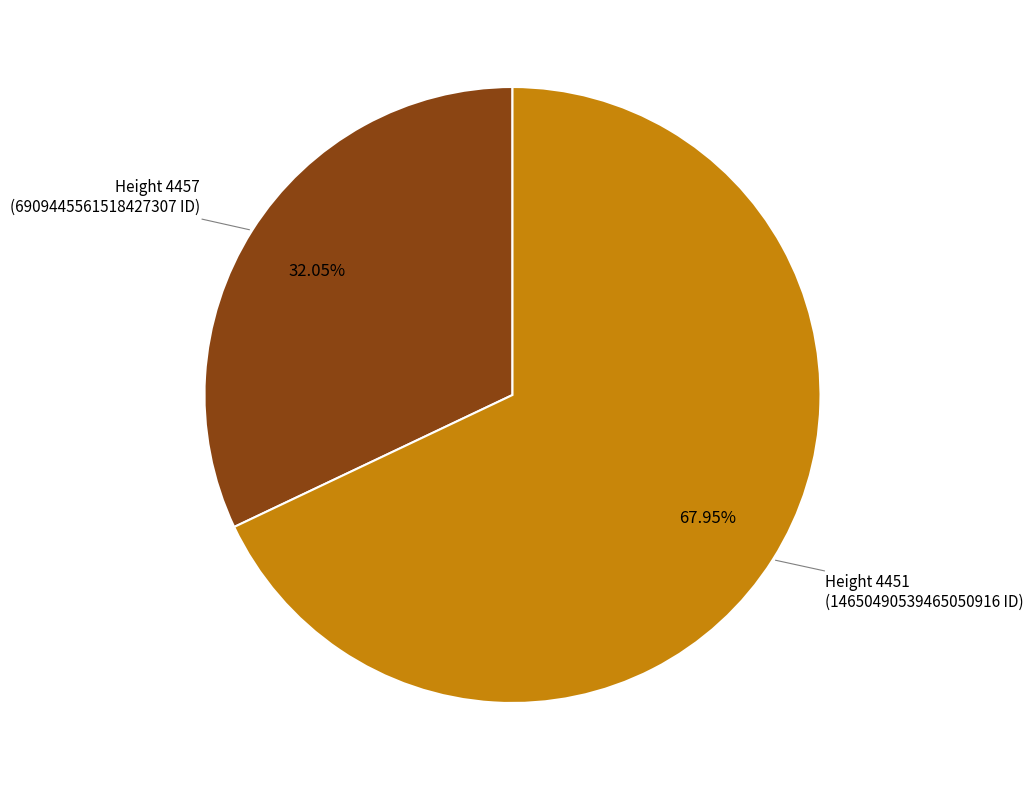

What is the smallest slice in the pie chart?

4457